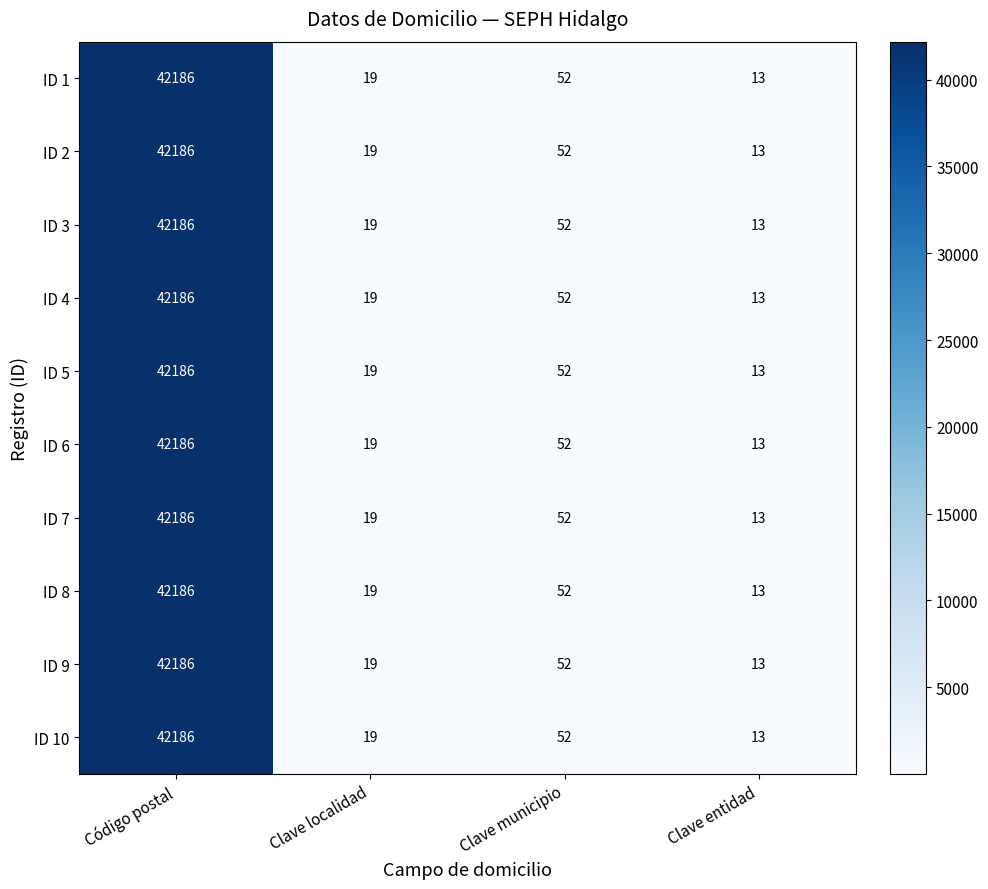

At which category is the sum across all series the highest?

Código postal